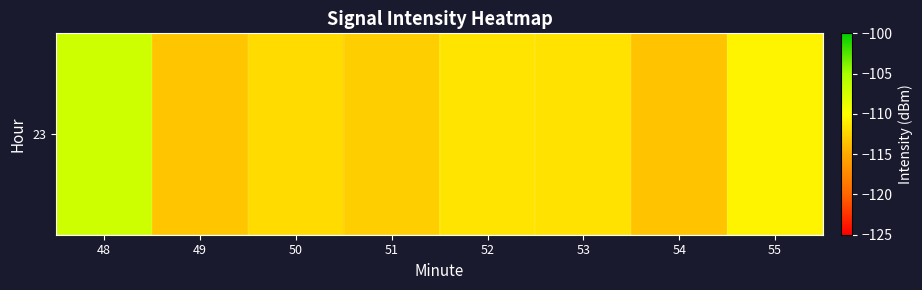

Rank the categories by value from lowest to highest.

54, 49, 51, 50, 53, 52, 55, 48